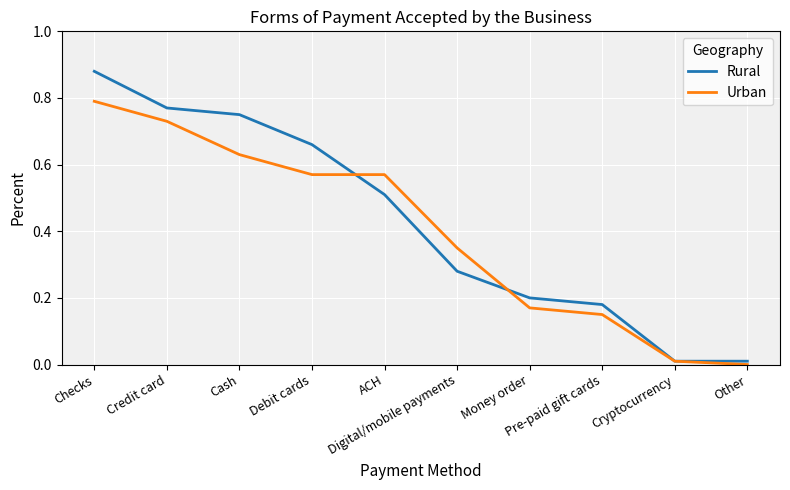

The Rural series shows 0.0 at Cryptocurrency. True or false?

True